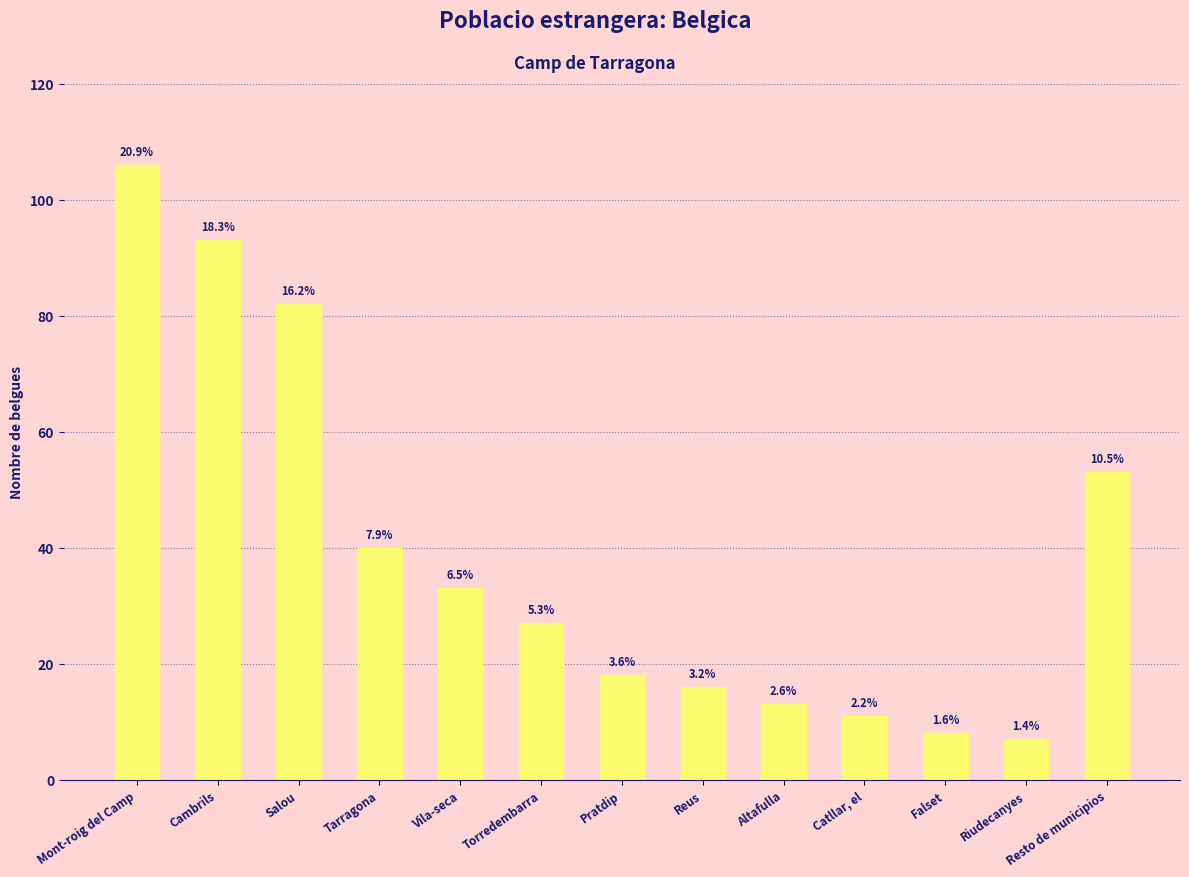

What is the difference between the values at Reus and Cambrils?

77